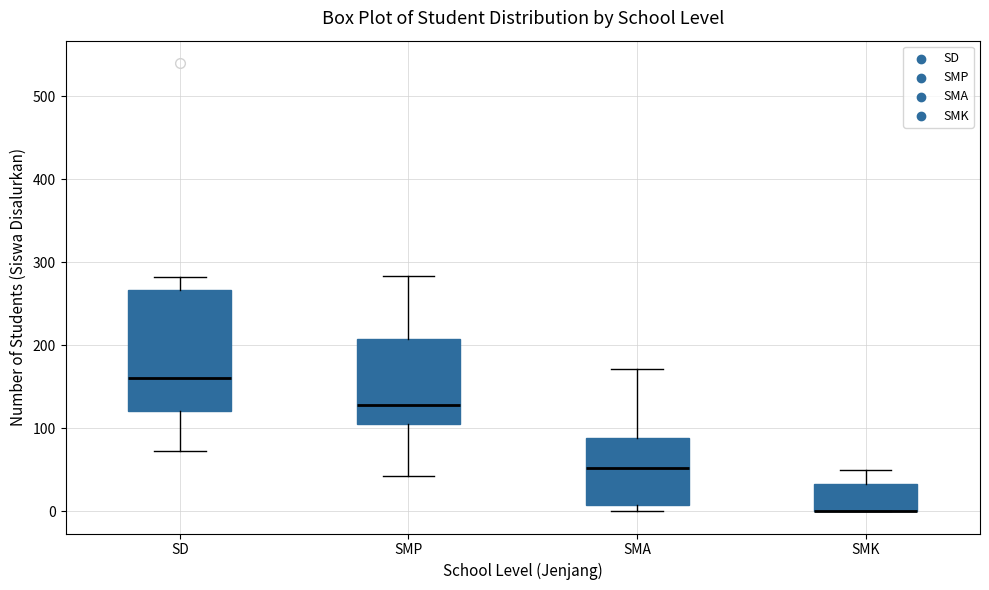

Reading left to right, read every box against the y-axis: the position of its median line, the range the box covers, and the ends of its whiskers. The values are not printed on the chart, so give them approximately, as read against the axis.

SD: median 160, box 120 to 270, whiskers 70 to 280
SMP: median 130, box 100 to 210, whiskers 40 to 280
SMA: median 50, box 10 to 90, whiskers 0 to 170
SMK: median 0 (drawn on the box's lower edge), box 0 to 30, whiskers 0 to 50